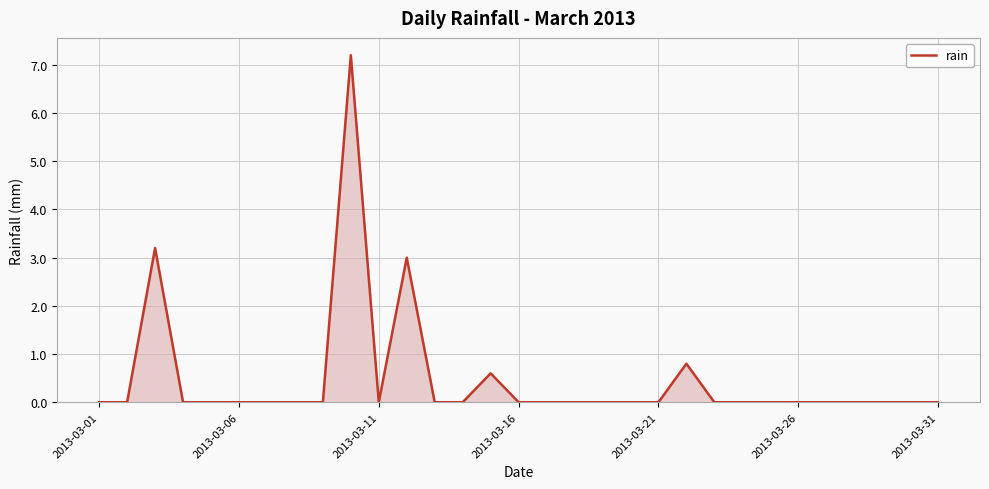

What is the difference between the maximum and minimum values?

7.2